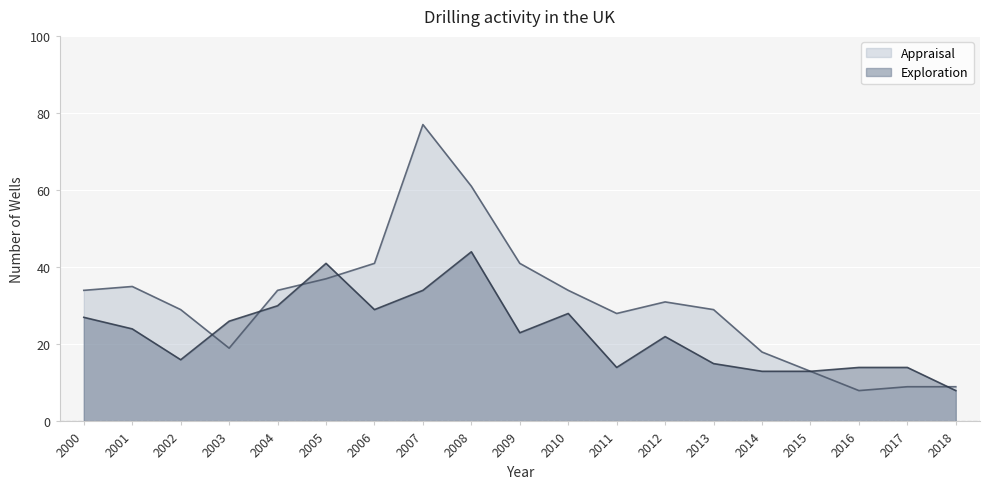

At which category does the chart reach its minimum across all series?

2018